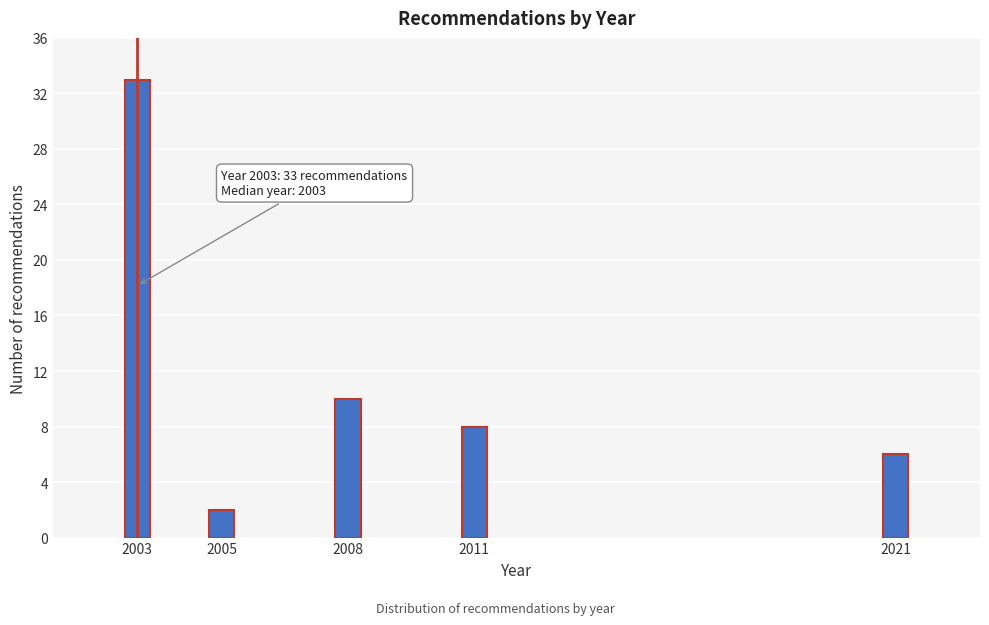

Reading left to right, list all the values displayed in this chart.

33	2	10	8	6